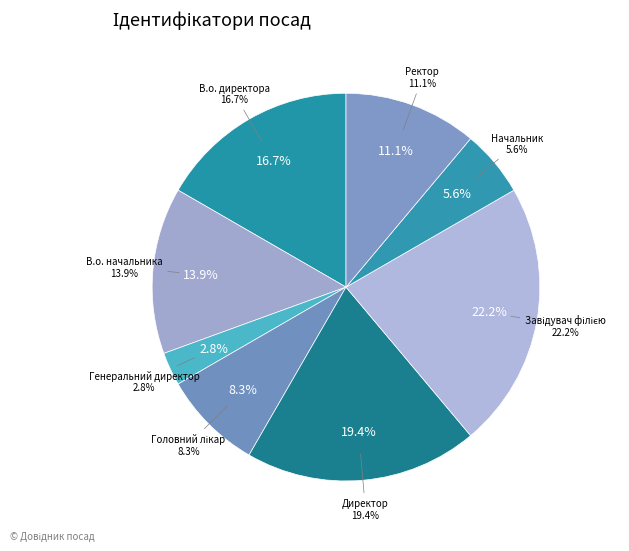

Which category has the smallest portion of the pie?

Генеральний директор